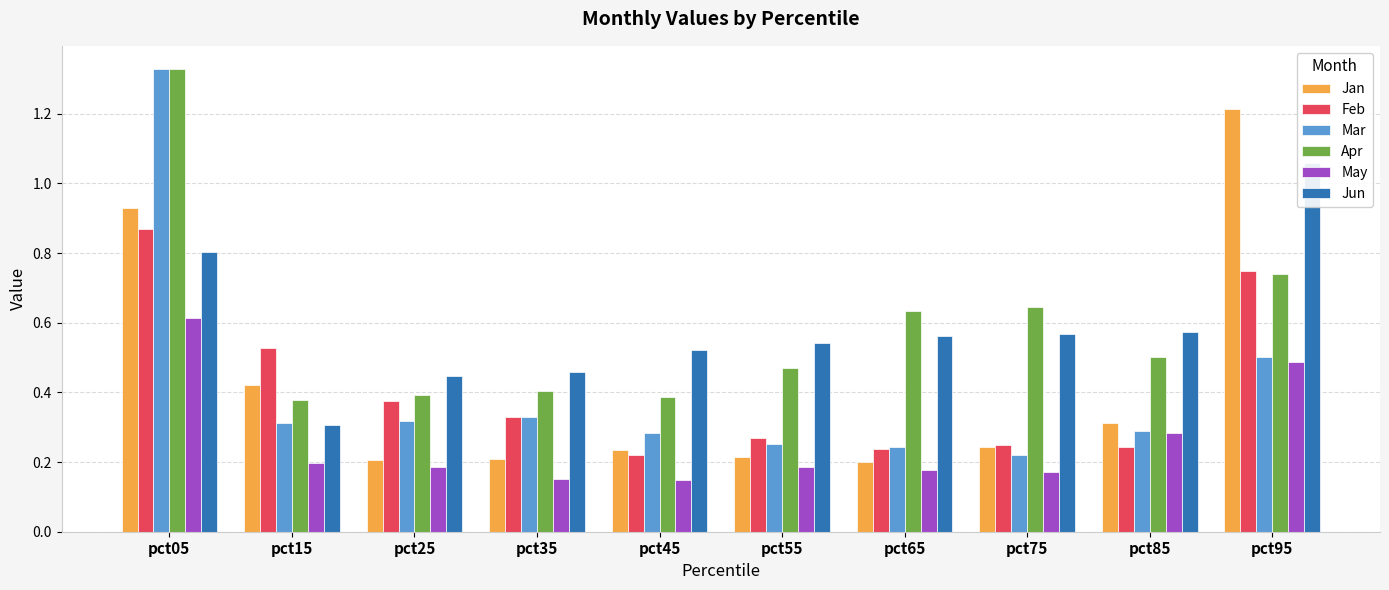

What are all the series names shown in the legend?

Jan, Feb, Mar, Apr, May, Jun